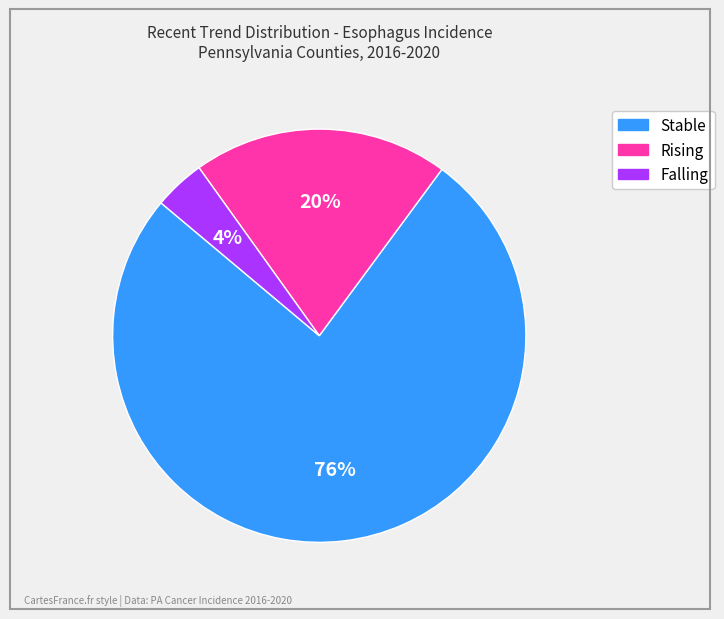

To the nearest percent, what is the average slice percentage?

33%